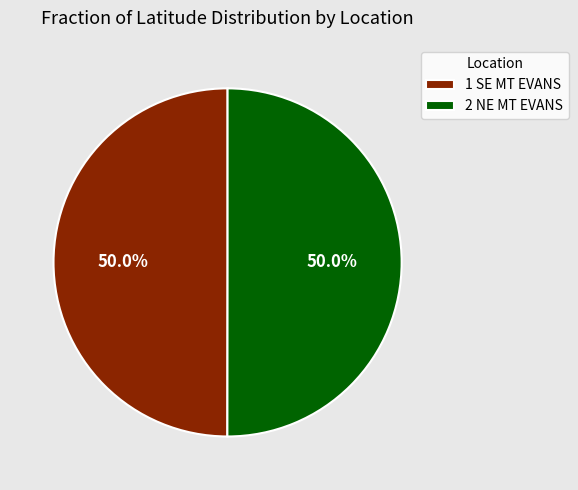

The 2 NE MT EVANS slice represents 50% of the pie. True or false?

True